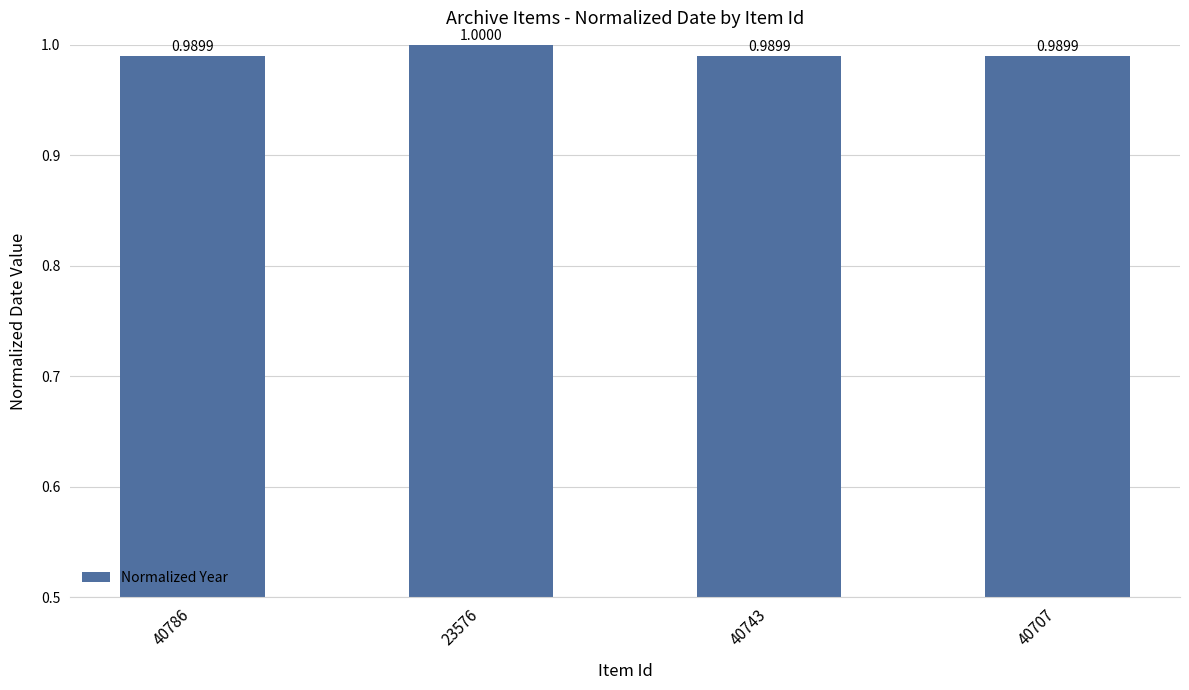

What is the label of the 4th bar from the right?

40786